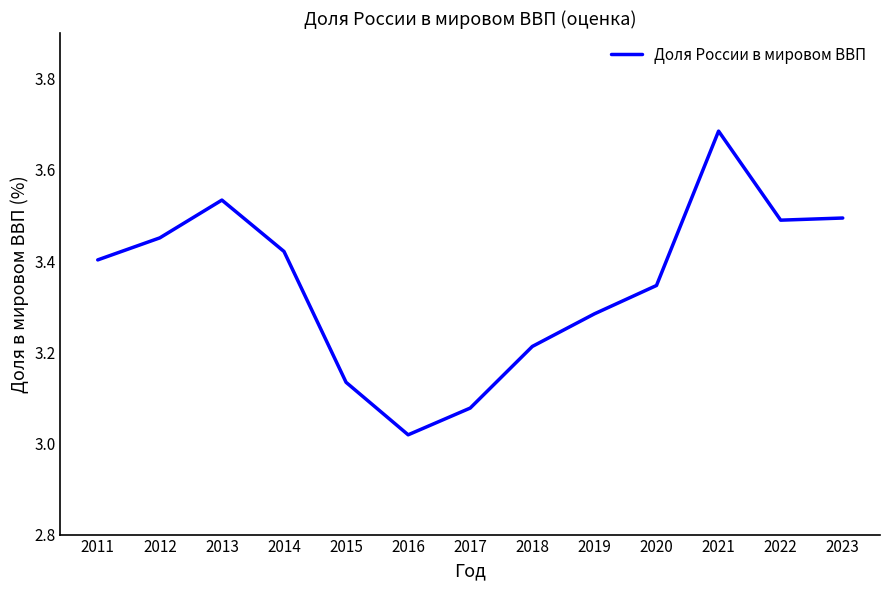

What is the ratio of the value at 2016 to the value at 2012?

0.9